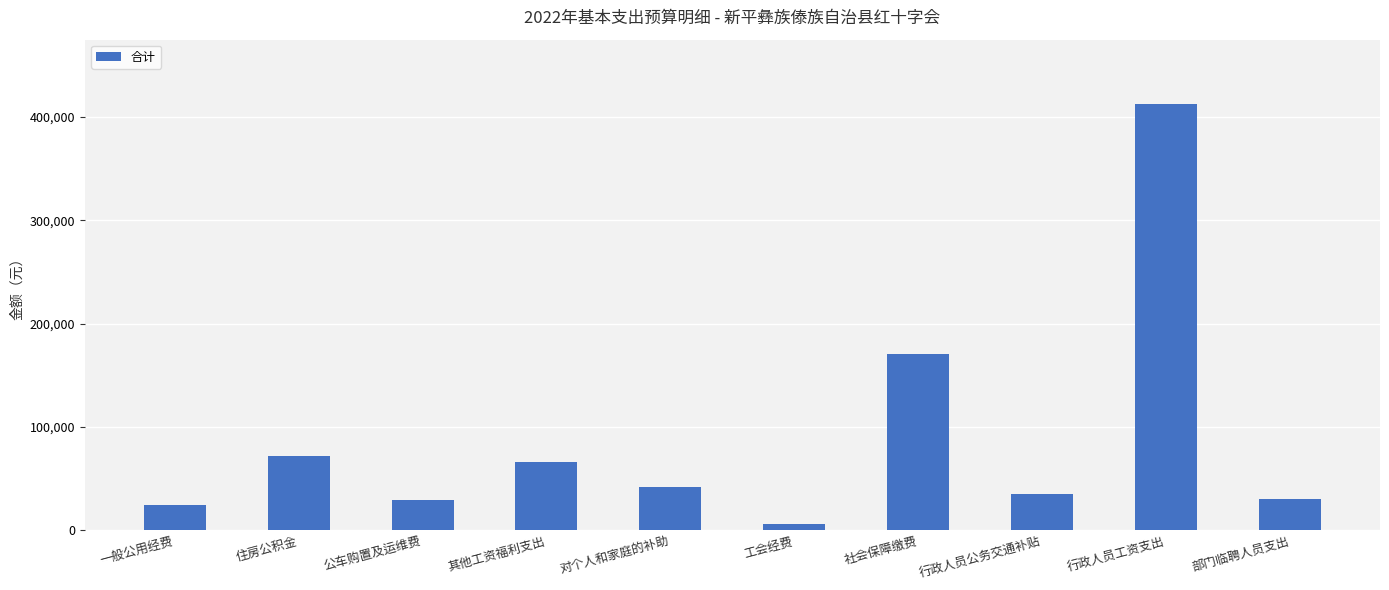

Are the bars horizontal?

No